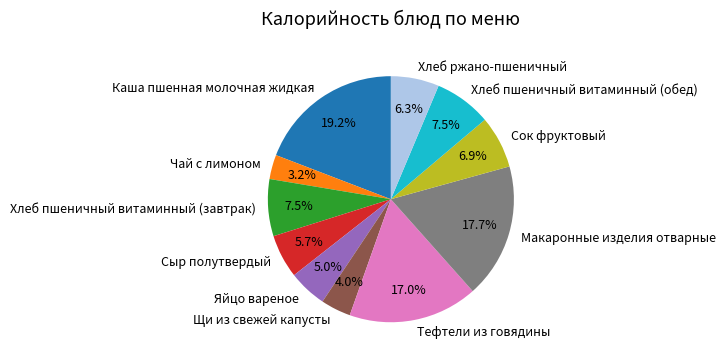

Is the sum of Сок фруктовый and Хлеб пшеничный витаминный (завтрак) greater than half?

No